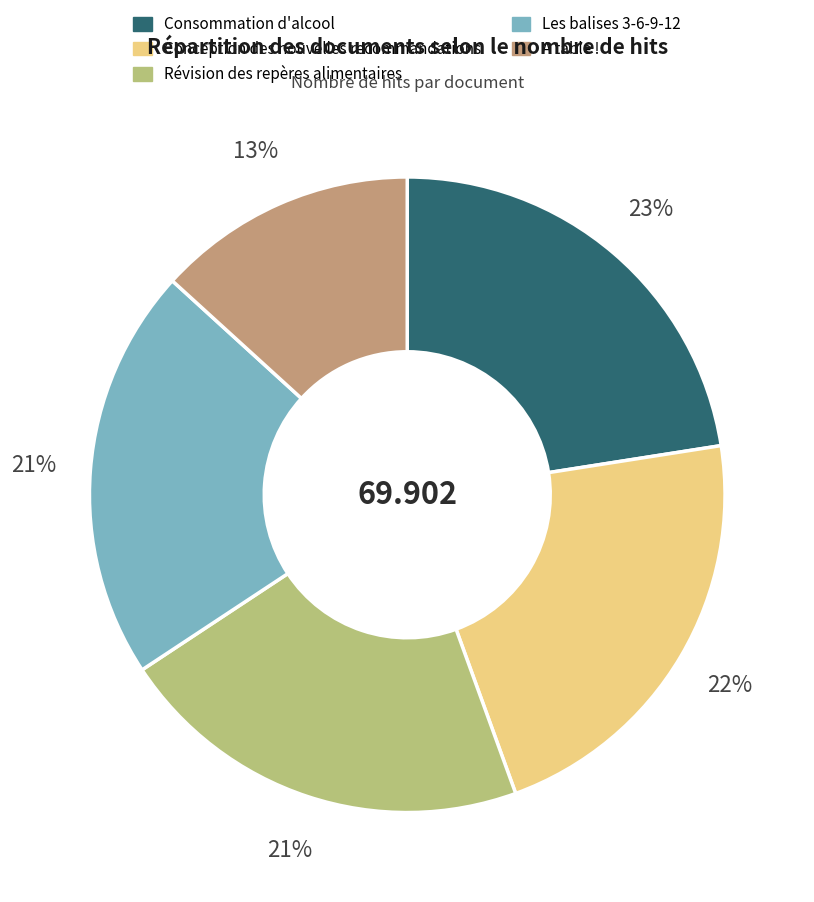

The Consommation d'alcool slice represents 23% of the pie. True or false?

True